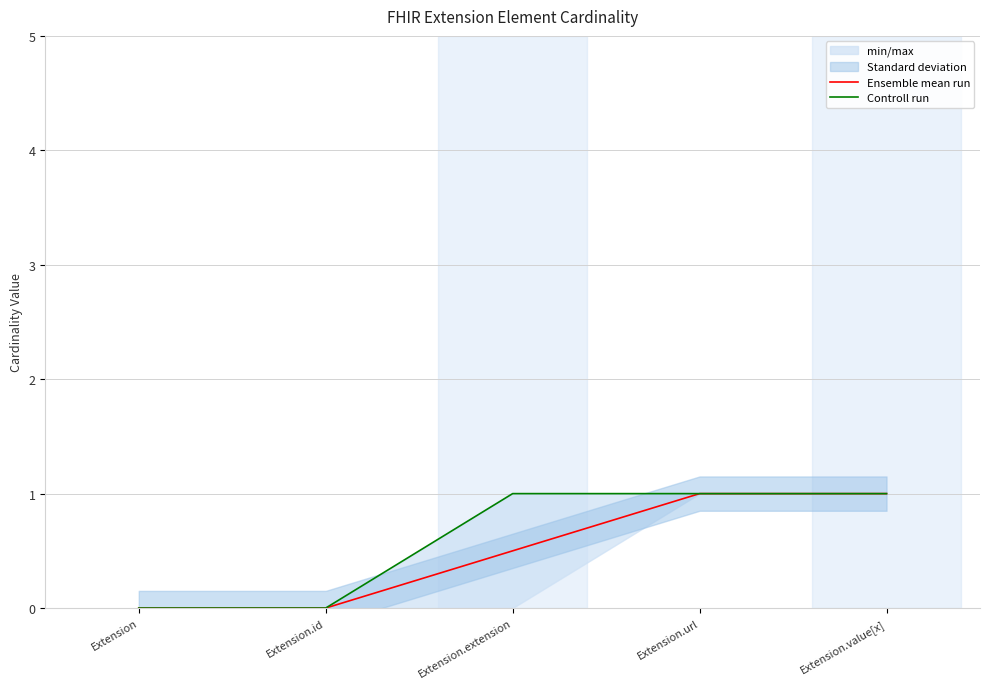

True or false: Controll run has more than 0 points higher than both neighbors.

False